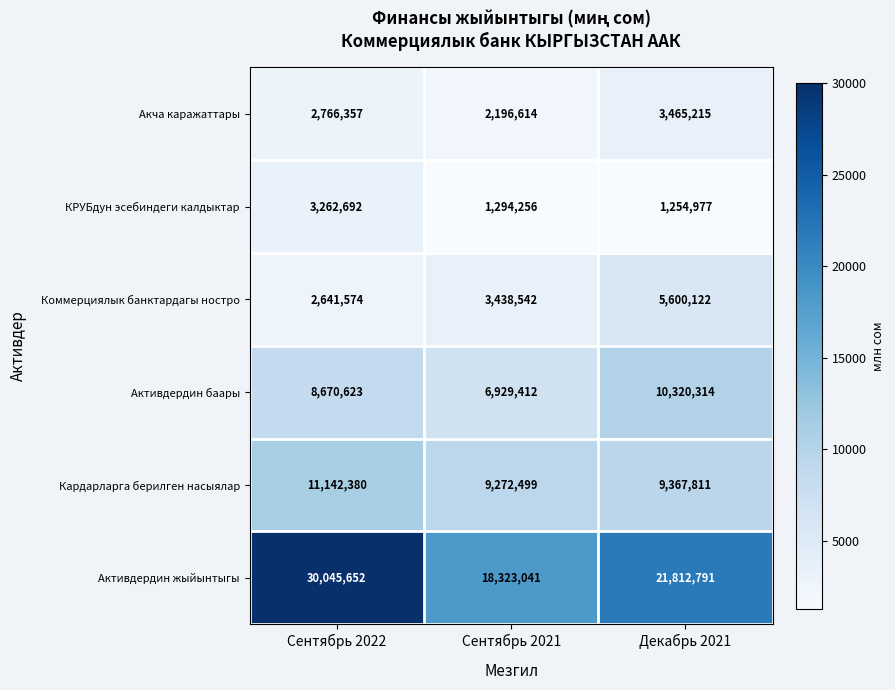

What is the spread (max minus min) of values at Декабрь 2021?

20557814